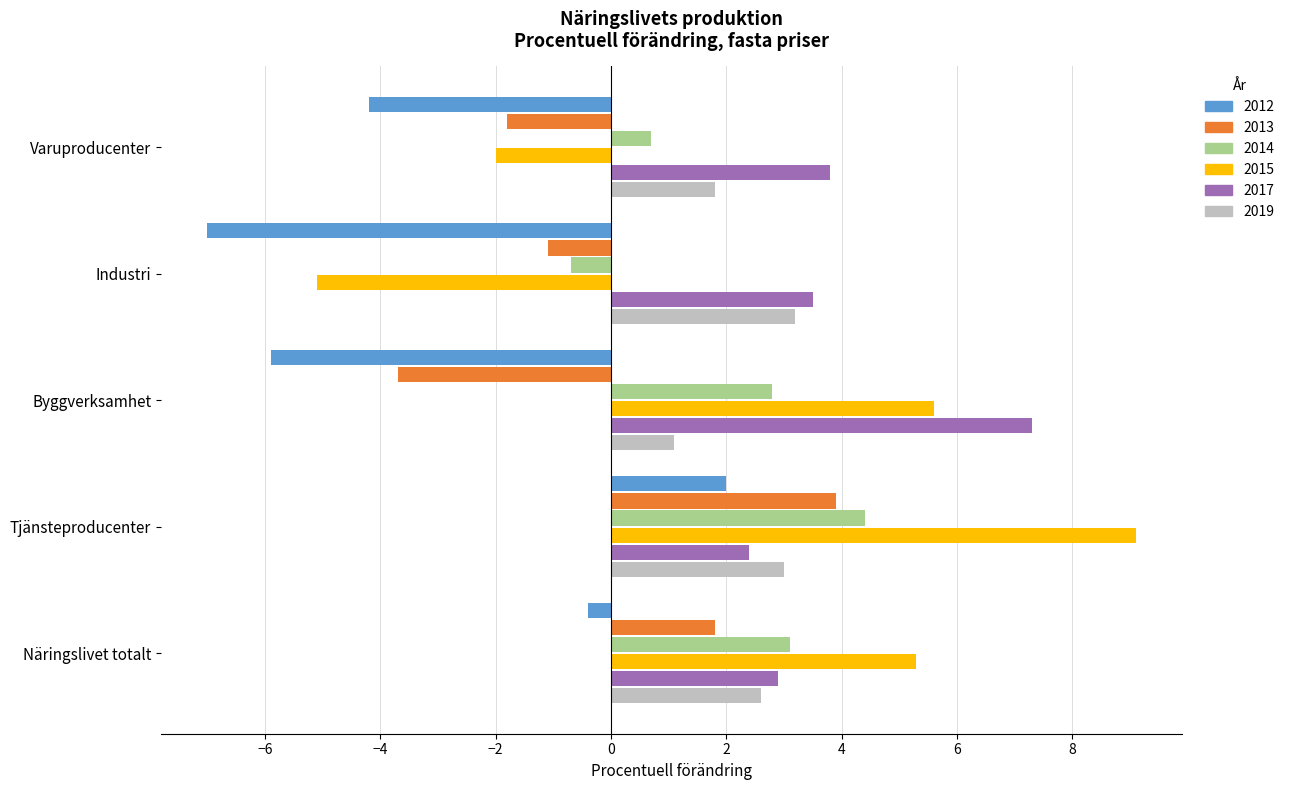

Which series has the largest range (max minus min)?

2015